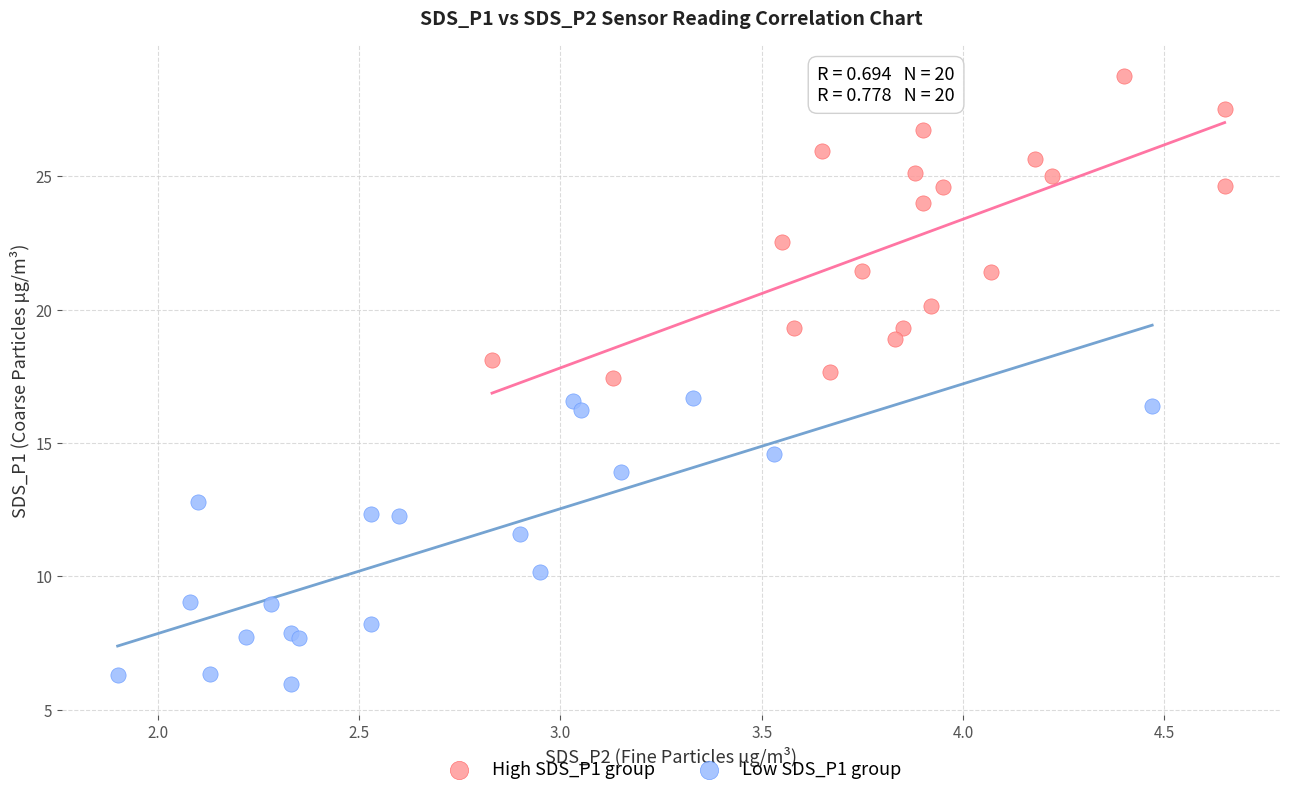

Which series contains the lowest Y value?

Low SDS_P1 group